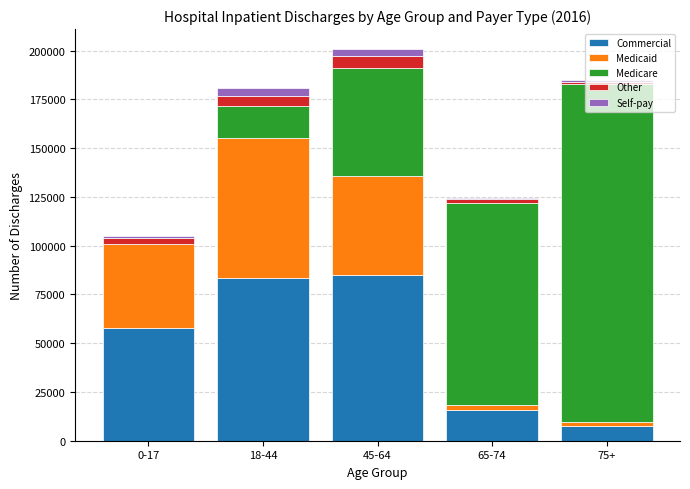

Does the chart contain stacked bars?

Yes